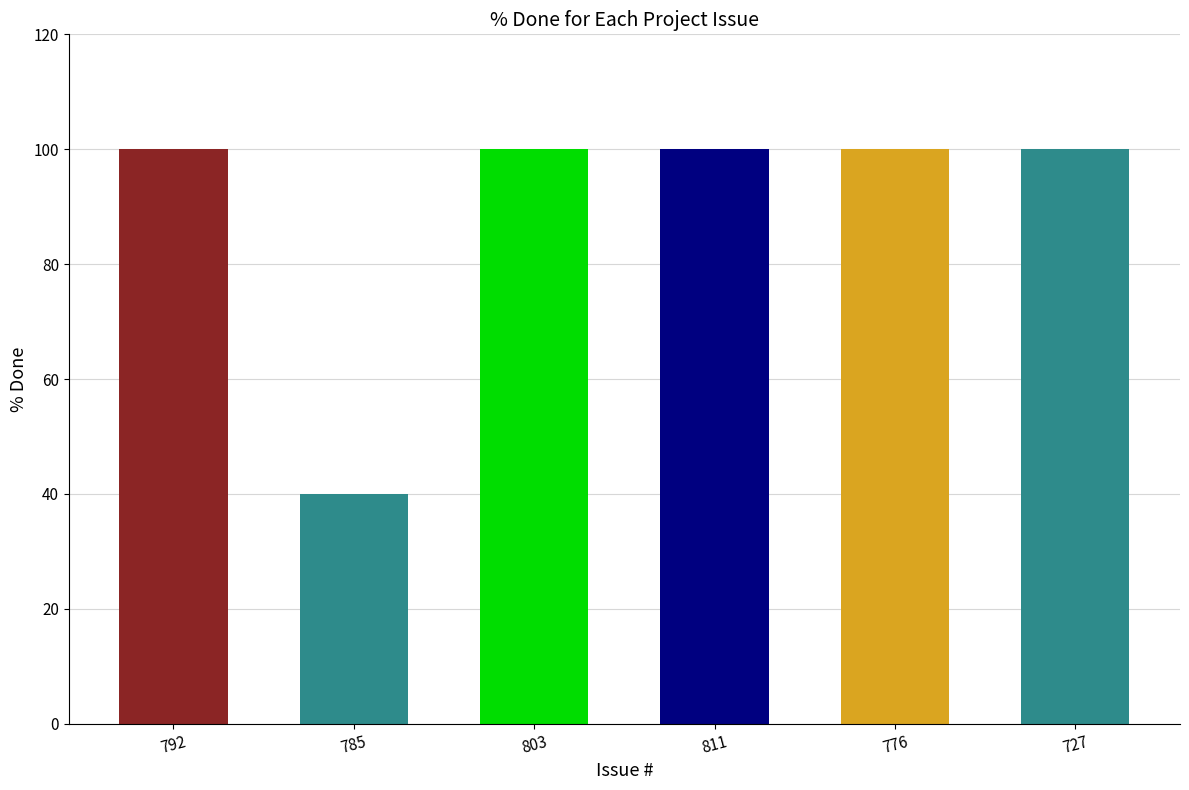

Rank the categories by value from highest to lowest.

792, 803, 811, 776, 727, 785